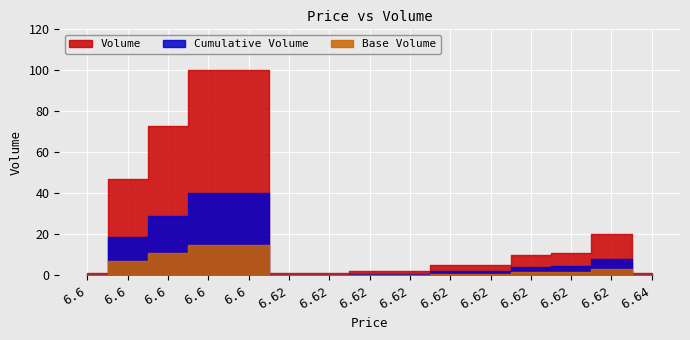

Which label corresponds to the largest value in the chart?

6.6